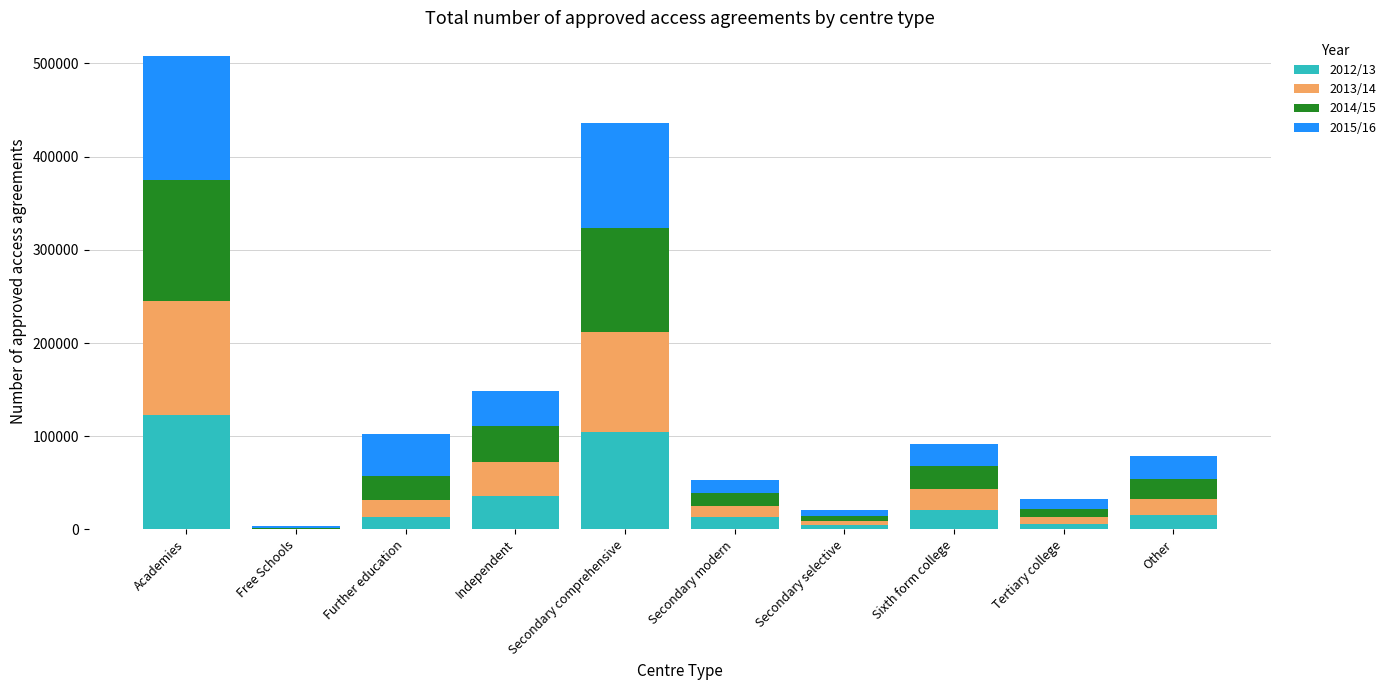

What are all the series names shown in the legend?

2012/13, 2013/14, 2014/15, 2015/16